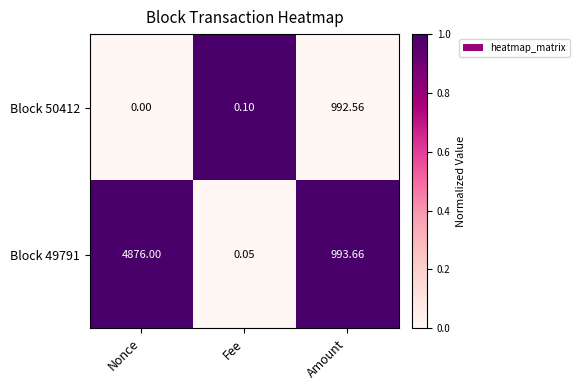

Where does the Block 49791 series first go above 993?

Nonce